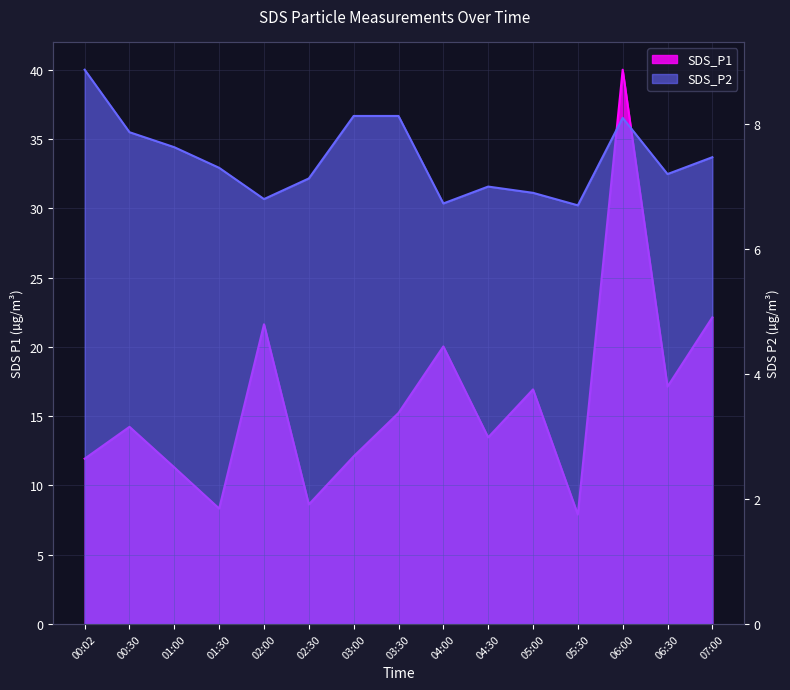

At which category does SDS_P1 reach its first local valley?

01:30